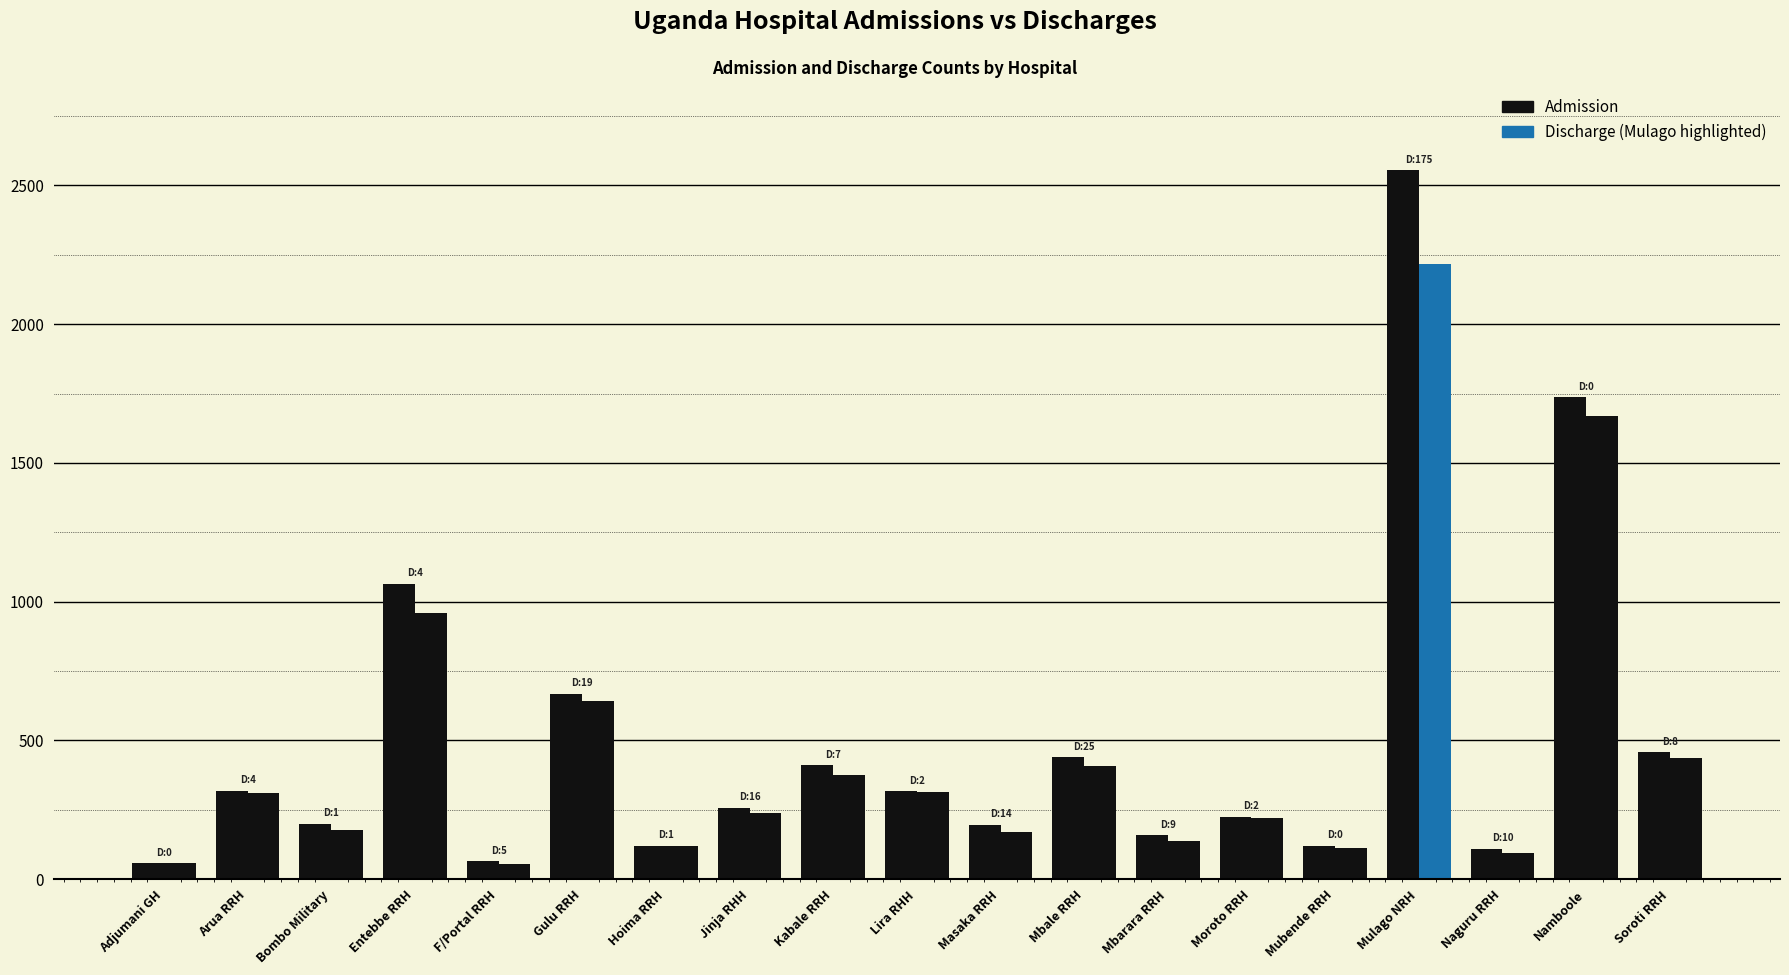

Count the number of data series in this chart.

2